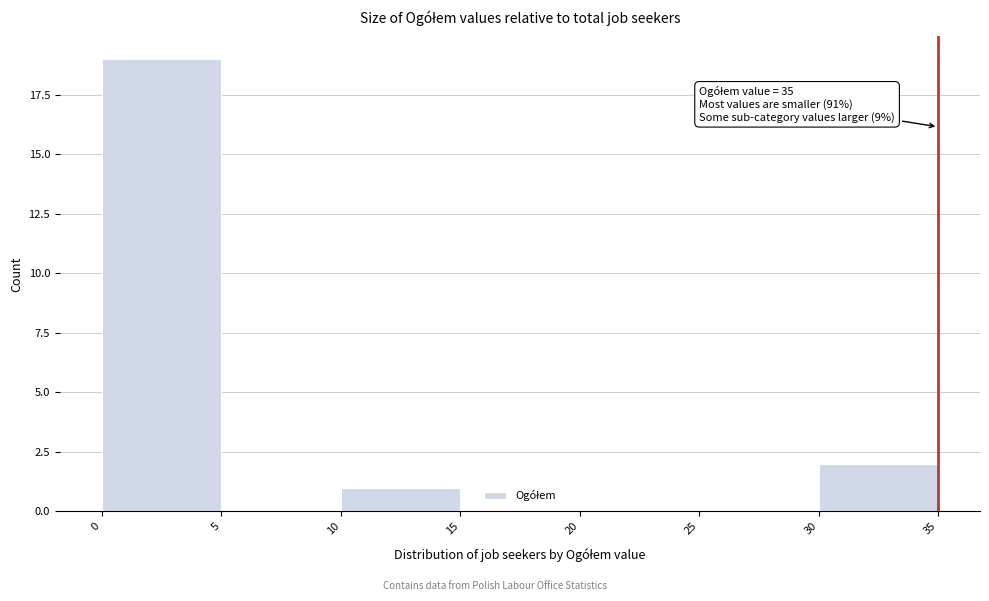

Over which range of the x-axis is the bar tallest?

0 to 5